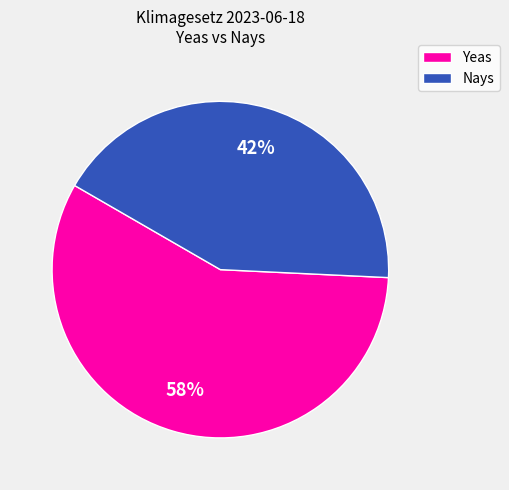

To the nearest percent, what percentage of the pie is Yeas?

58%